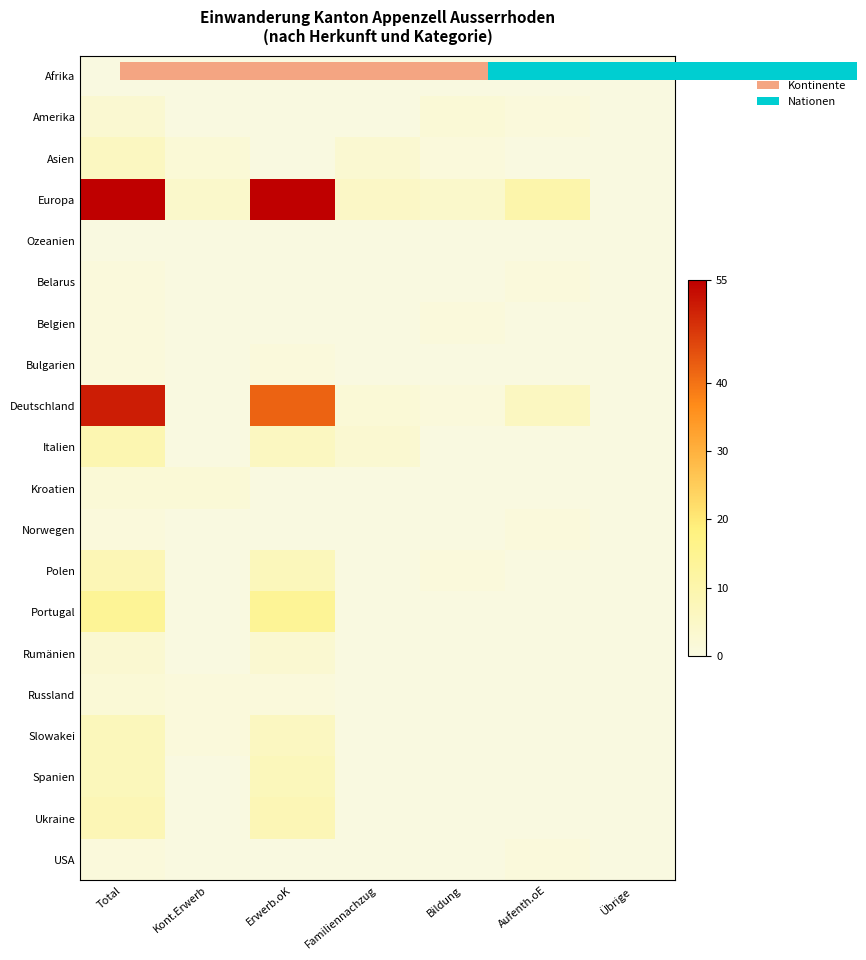

At Bildung, list the series in order from smallest to largest.

Belarus, Bulgarien, Italien, Kroatien, Norwegen, Portugal, Rumänien, Russland, Slowakei, Spanien, Ukraine, USA, Asien, Belgien, Deutschland, Polen, Amerika, Europa